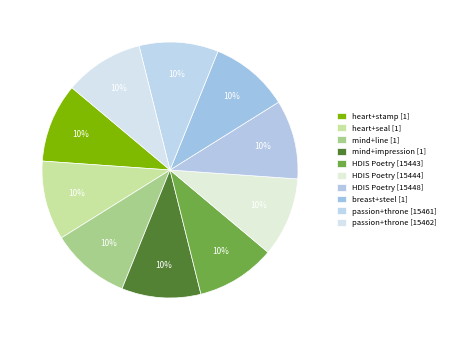

How many slices are in this pie chart?

10